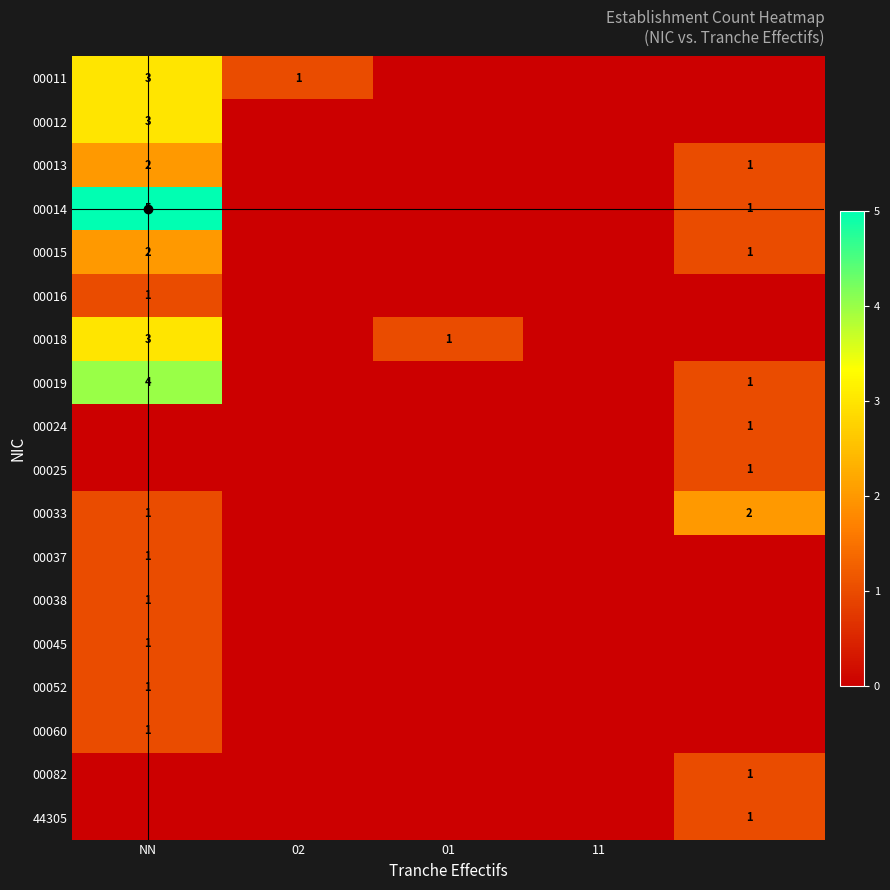

What is the total value across all series at 02?

1